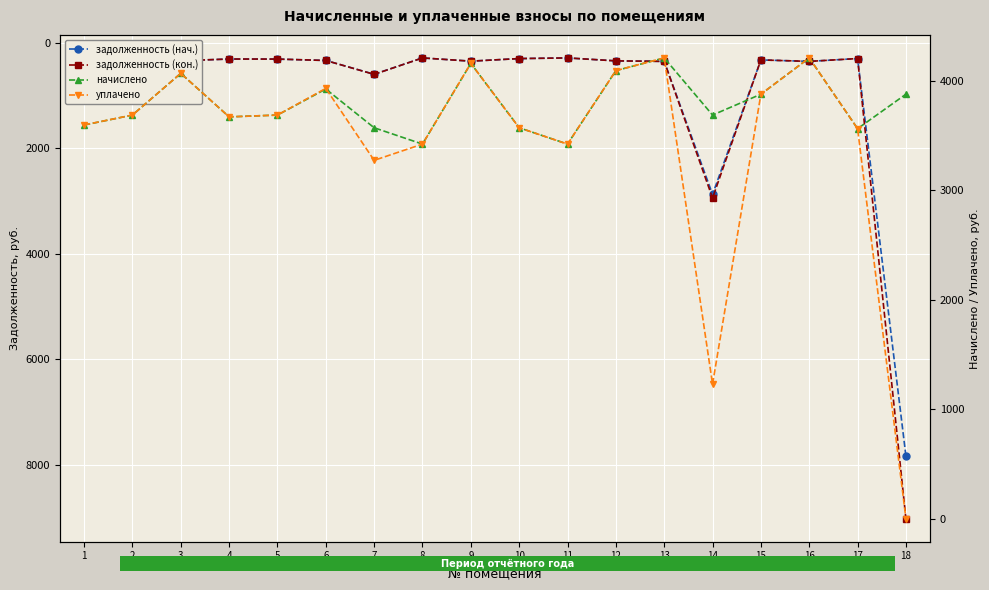

List the series in order of their peak value, lowest first.

начислено, уплачено, задолженность (нач.), задолженность (кон.)